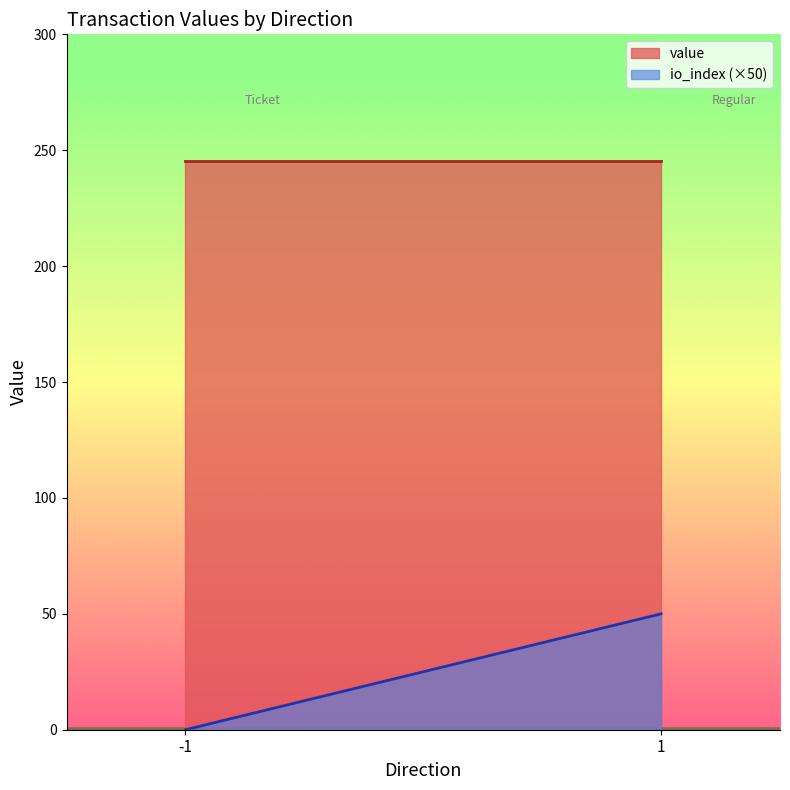

Which series has the largest total across all categories?

value